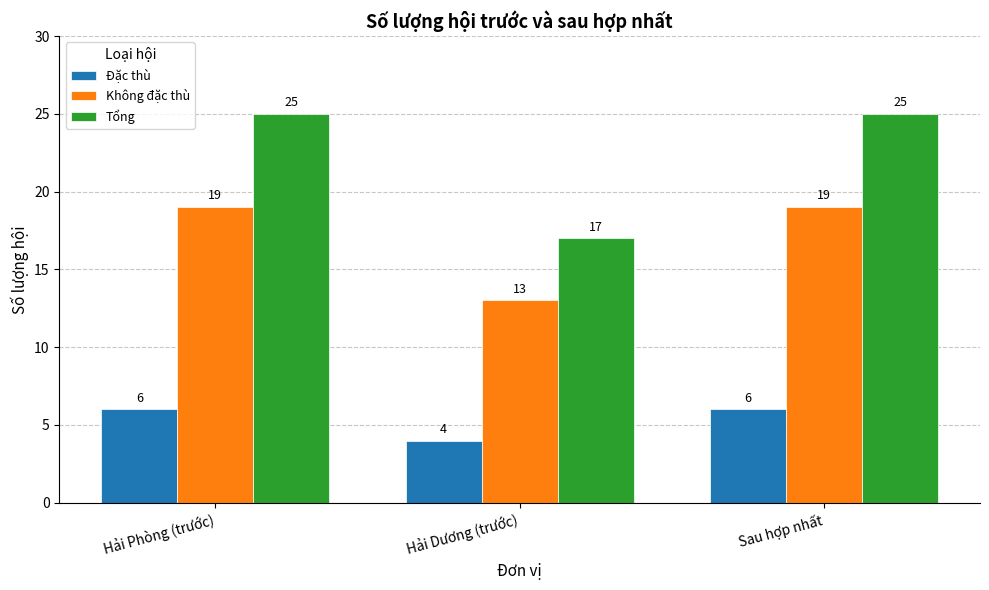

At Hải Dương (trước), list the series in order from largest to smallest.

Tổng, Không đặc thù, Đặc thù